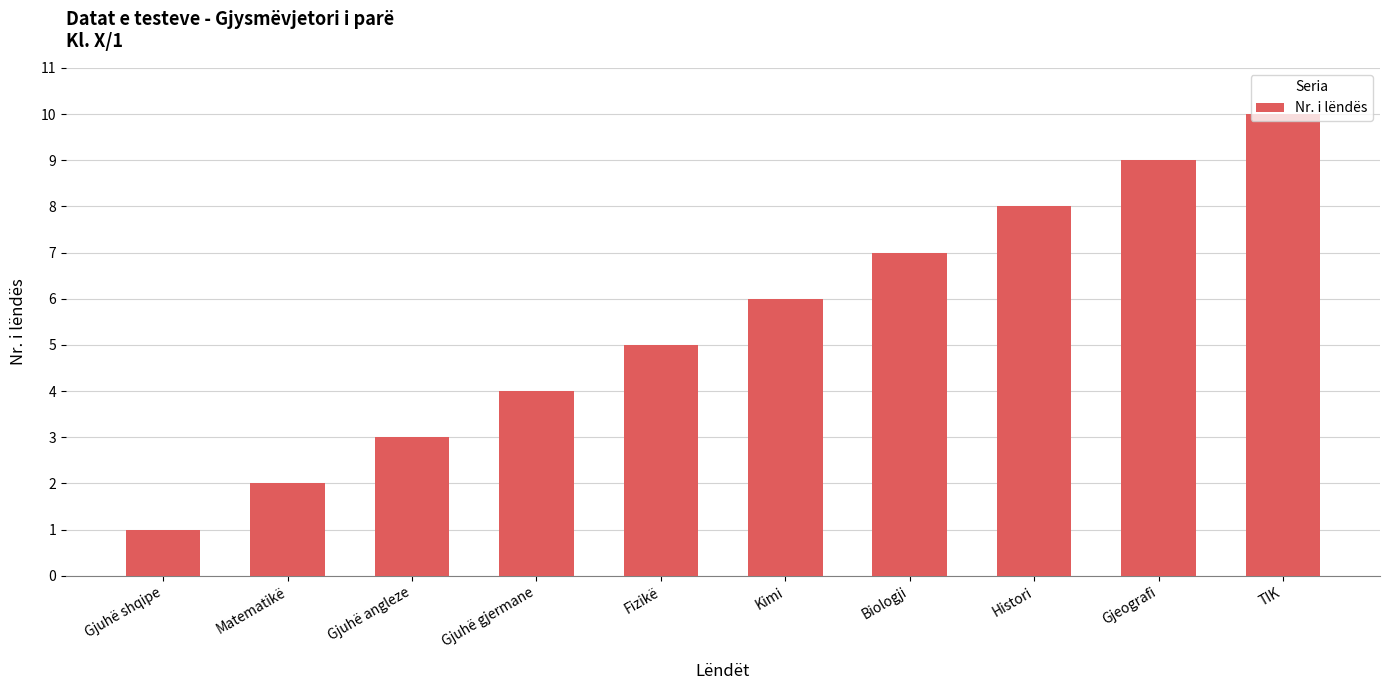

Count the number of categories in the chart.

10